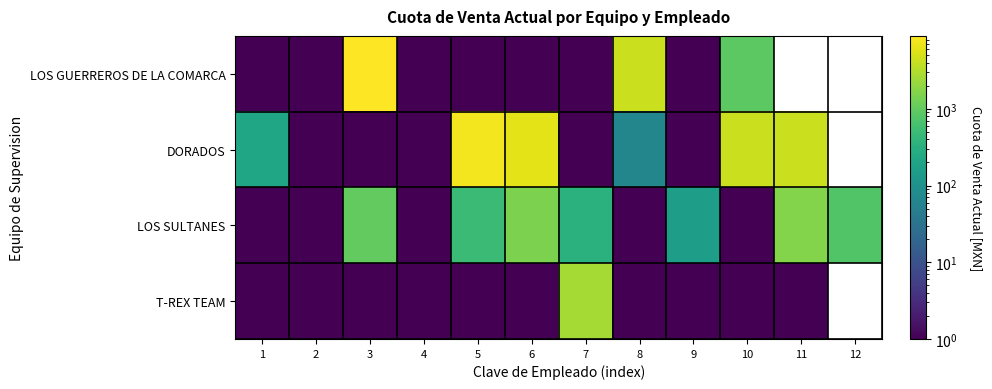

What is the spread (max minus min) of values at 7?

2645.5